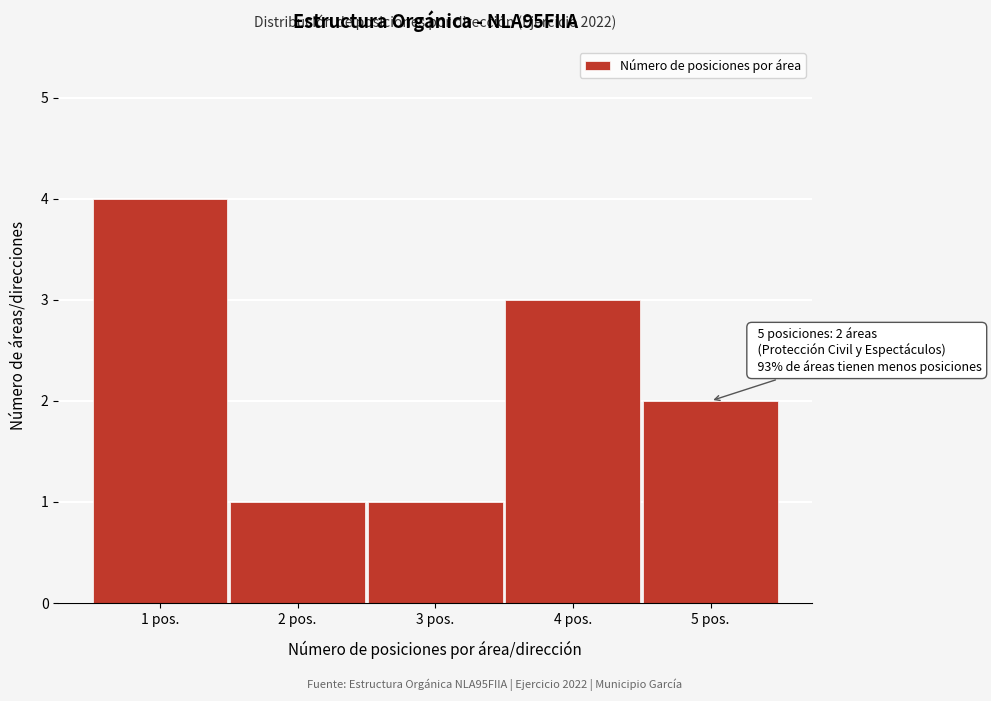

Over which range of the x-axis is the bar tallest?

0.5 to 1.5